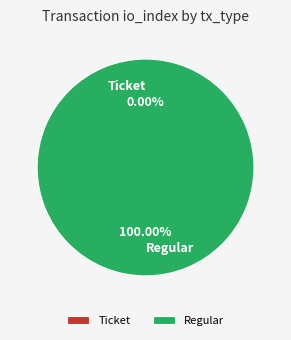

To the nearest percent, what is the combined percentage of Regular and Ticket?

100%